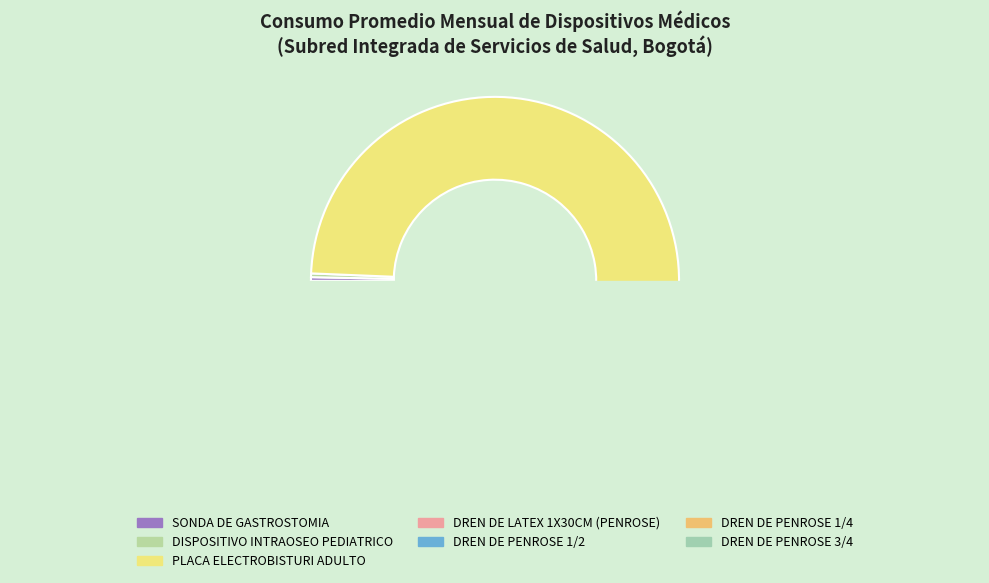

To the nearest percent, what percentage of the pie is DREN DE PENROSE 1/4 DESECHABLE ESTERIL?

1%